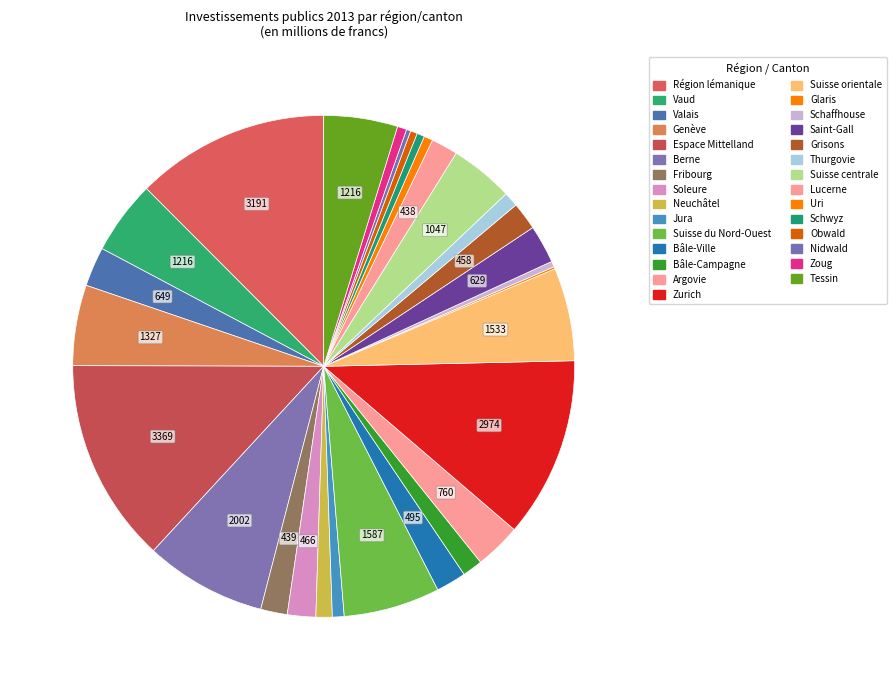

How many slices are in this pie chart?

29